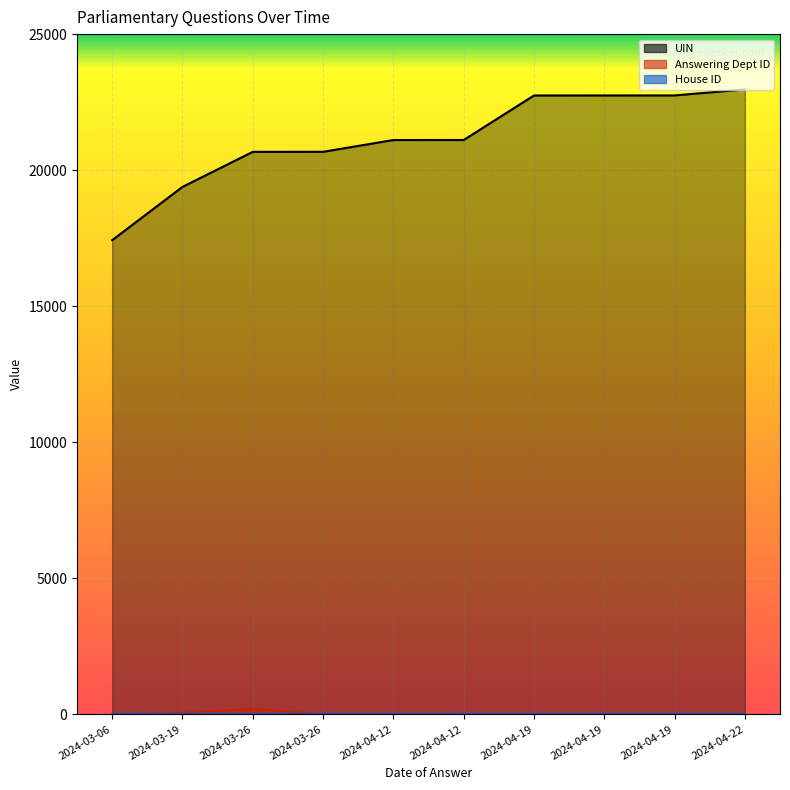

Reading left to right, list all the values displayed in this chart.

UIN: 2024-03-06=17427	2024-03-19=19385	2024-03-26=20673	2024-03-26=20674	2024-04-12=21107	2024-04-12=21108	2024-04-19=22744	2024-04-19=22745	2024-04-19=22746	2024-04-22=22967
Answering Dept ID: 2024-03-06=1	2024-03-19=53	2024-03-26=208	2024-03-26=1	2024-04-12=1	2024-04-12=1	2024-04-19=1	2024-04-19=1	2024-04-19=1	2024-04-22=1